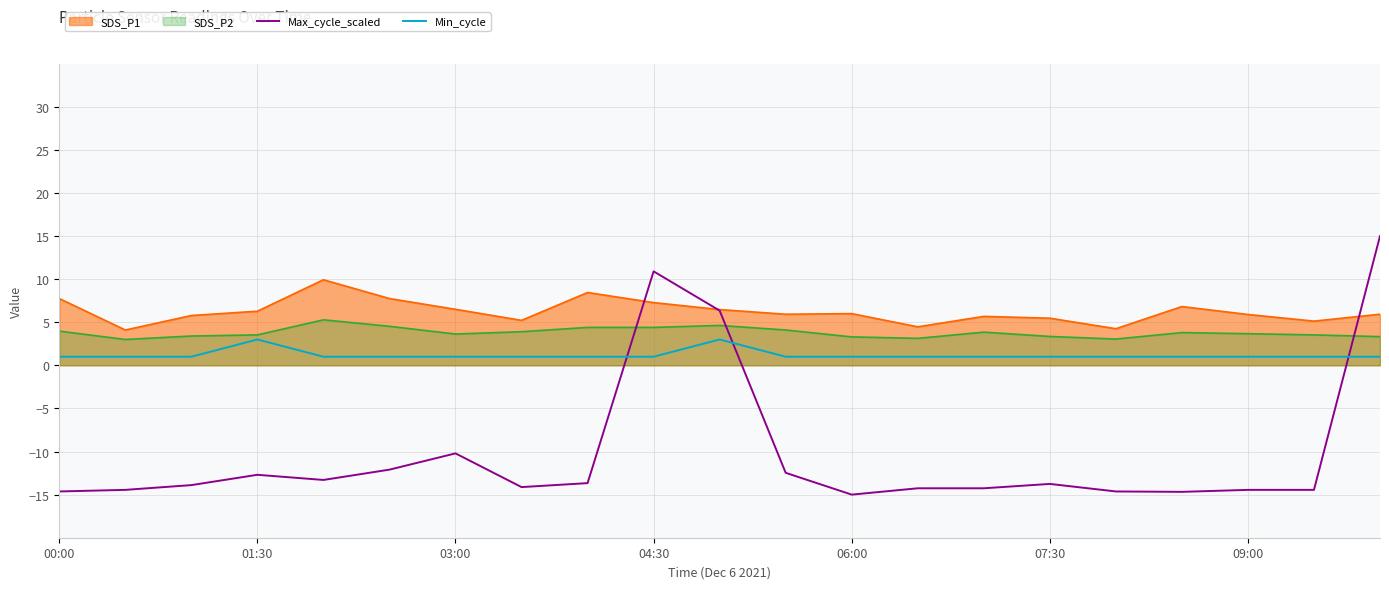

Read the Min_cycle value at 04:30.

1.0